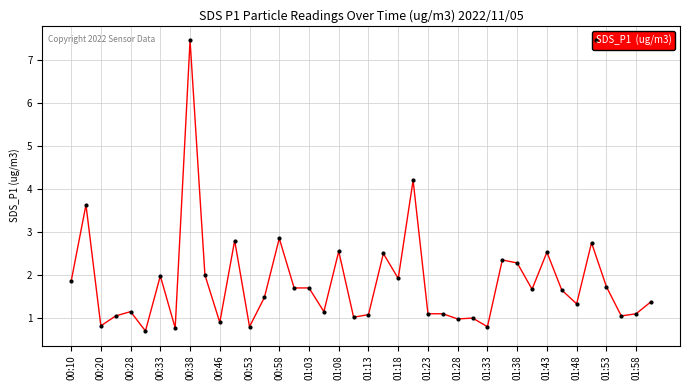

True or false: the data has more than 2 interior local peaks.

True